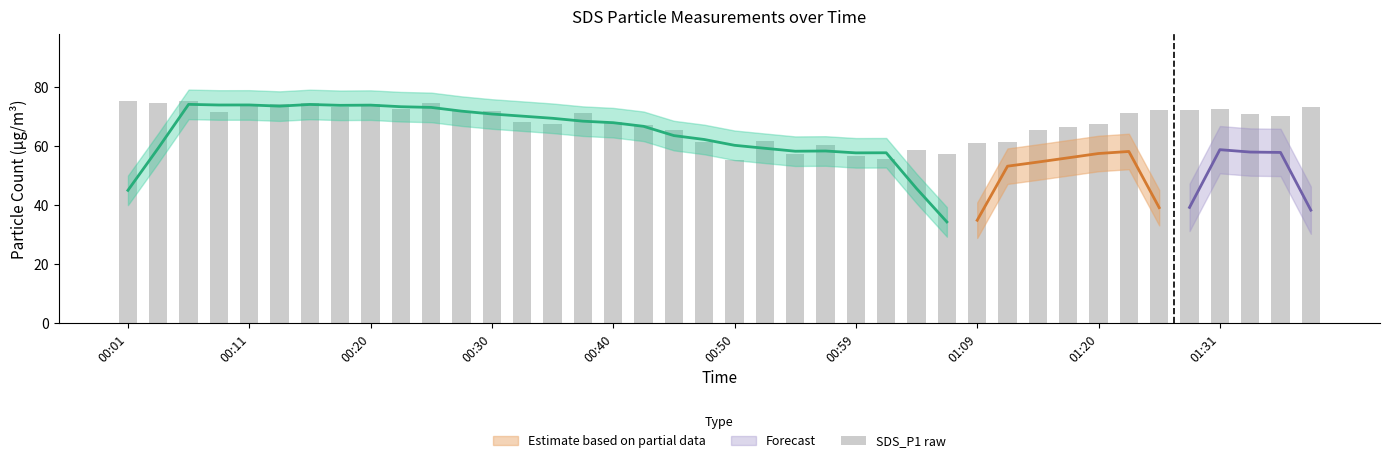

True or false: the data shows 55.7 at 25.

True